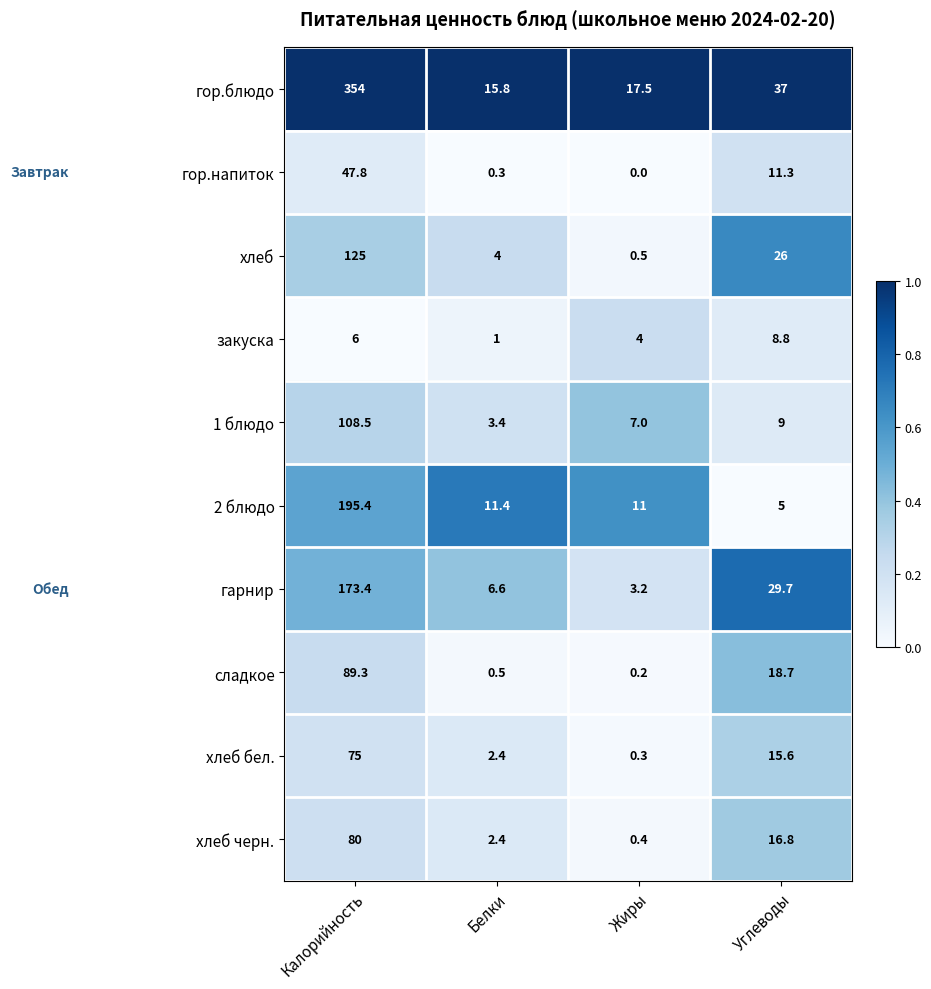

How many series are shown in this chart?

10